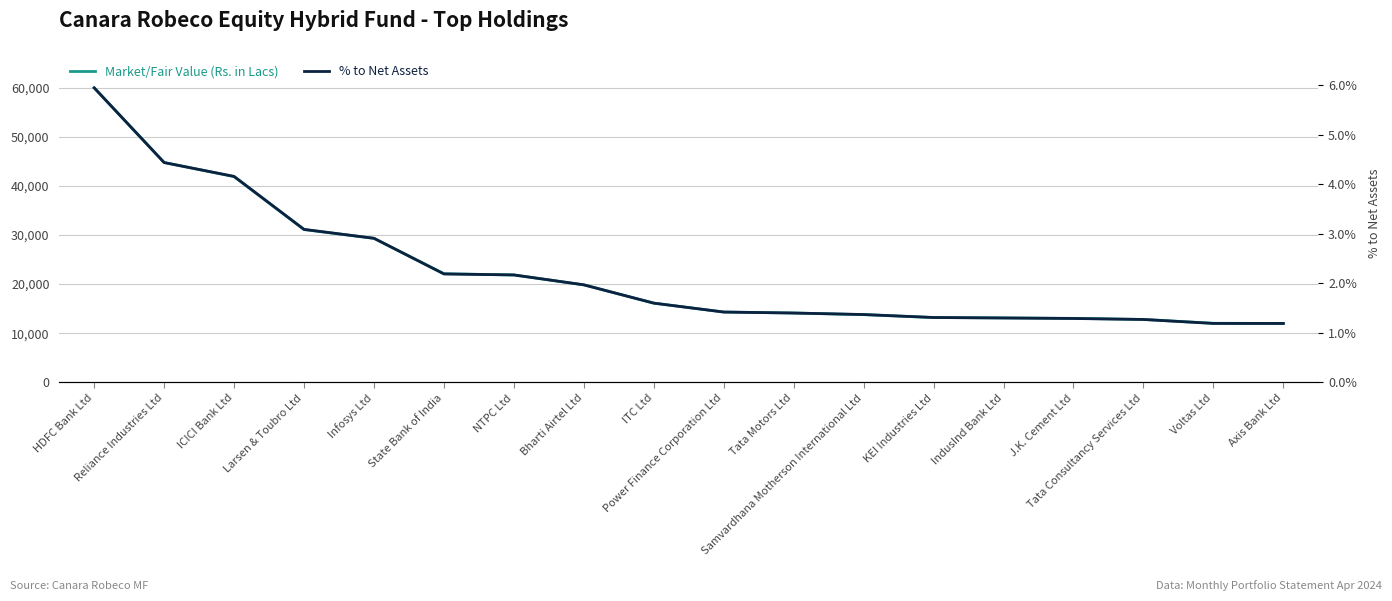

How many lines are shown in the chart?

2